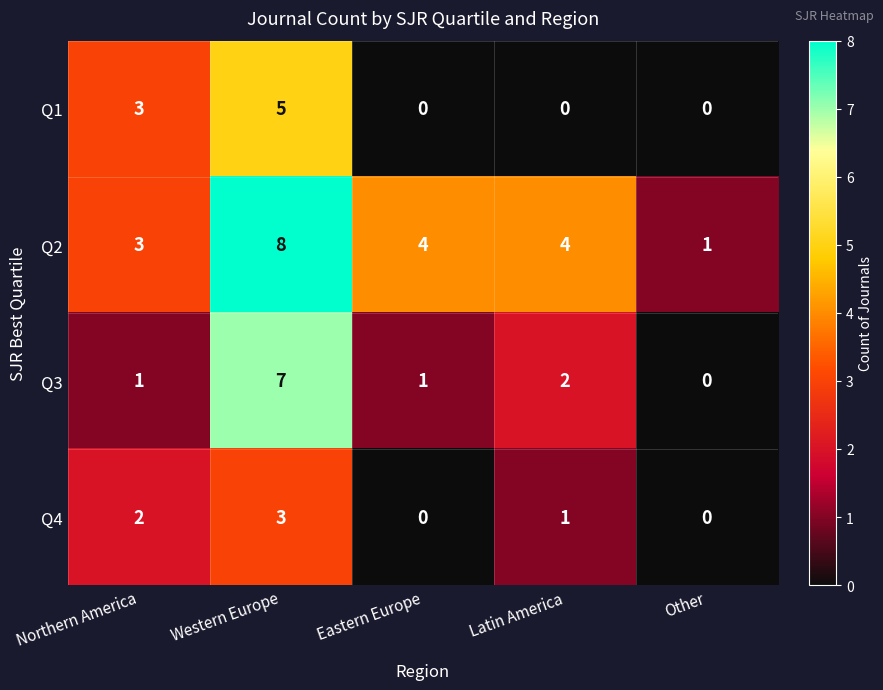

The value of Q1 at Other is 0. True or false?

True